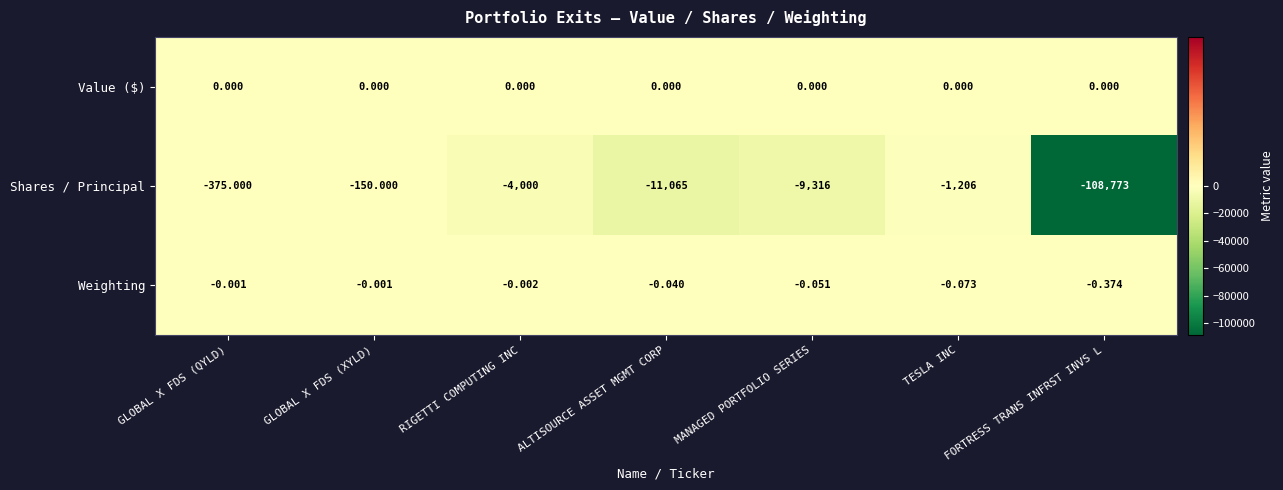

Where is Shares / Principal nearest to the value -54461?

ALTISOURCE ASSET MGMT CORP